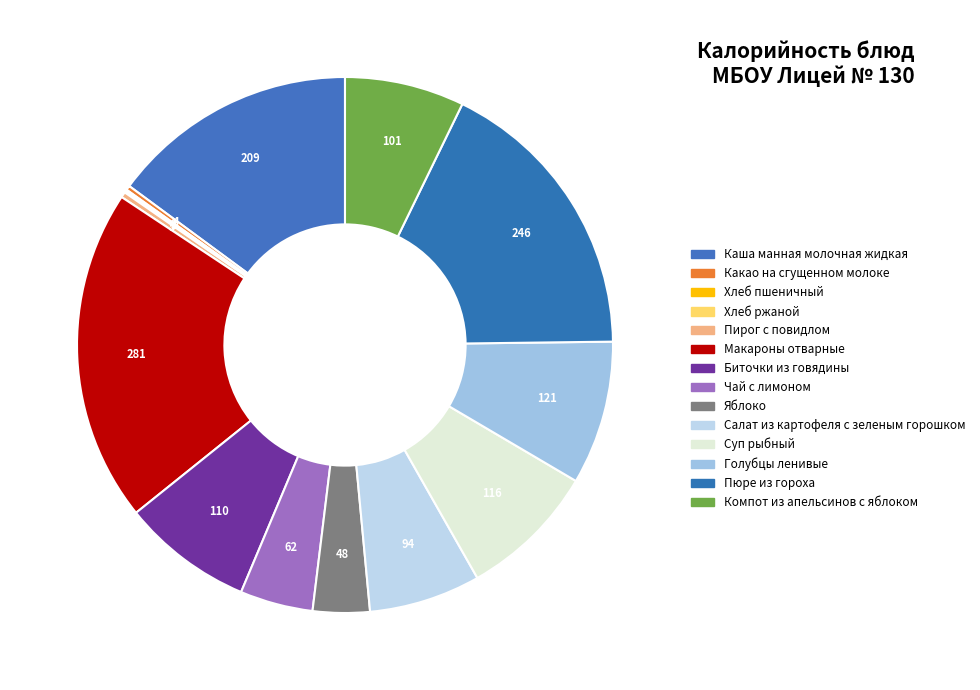

The Яблоко slice represents 3% of the pie. True or false?

True